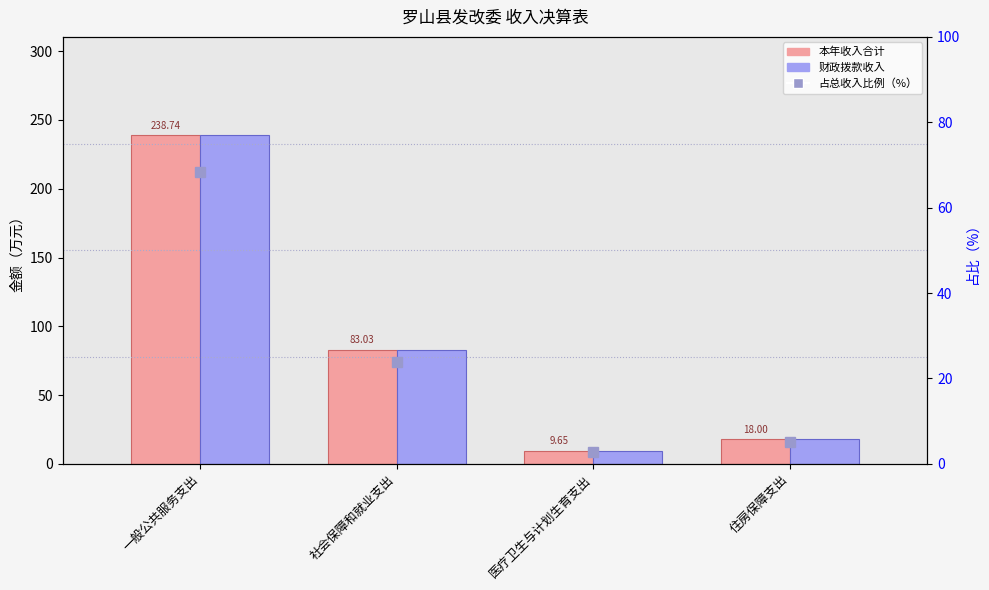

The 占总收入比例（%） series shows 4.3 at 医疗卫生与计划生育支出. True or false?

False